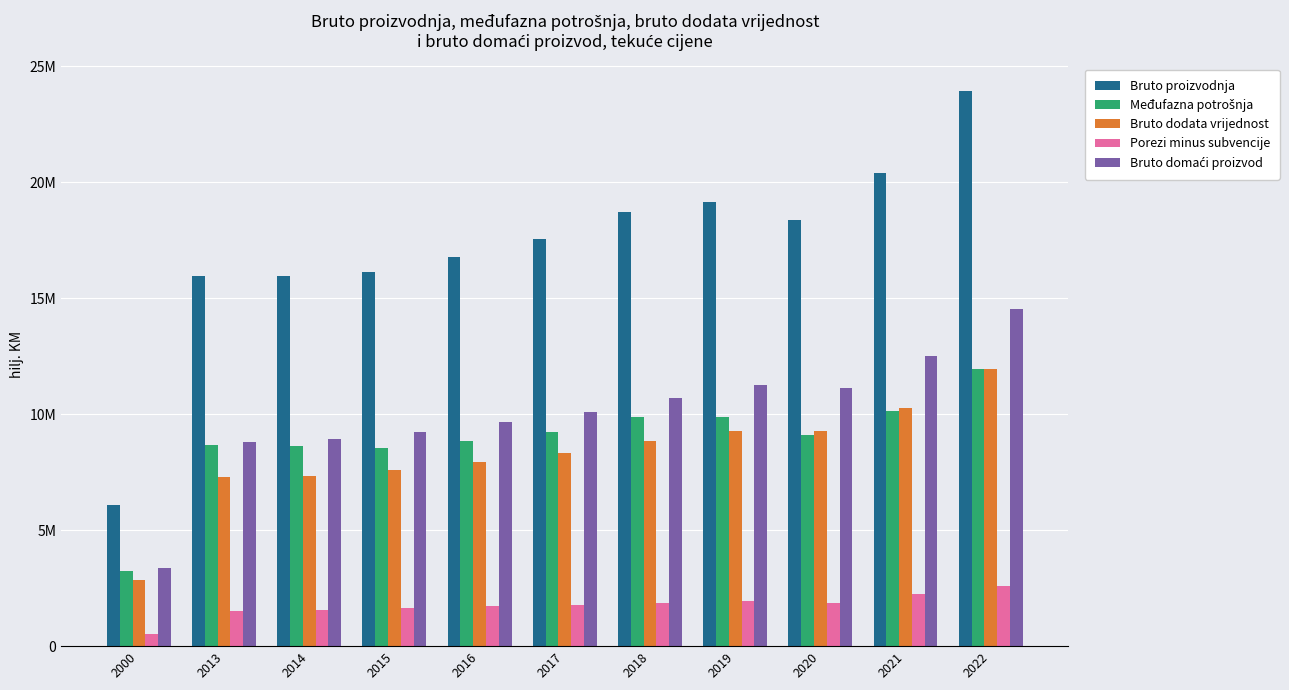

Are the bars horizontal?

No